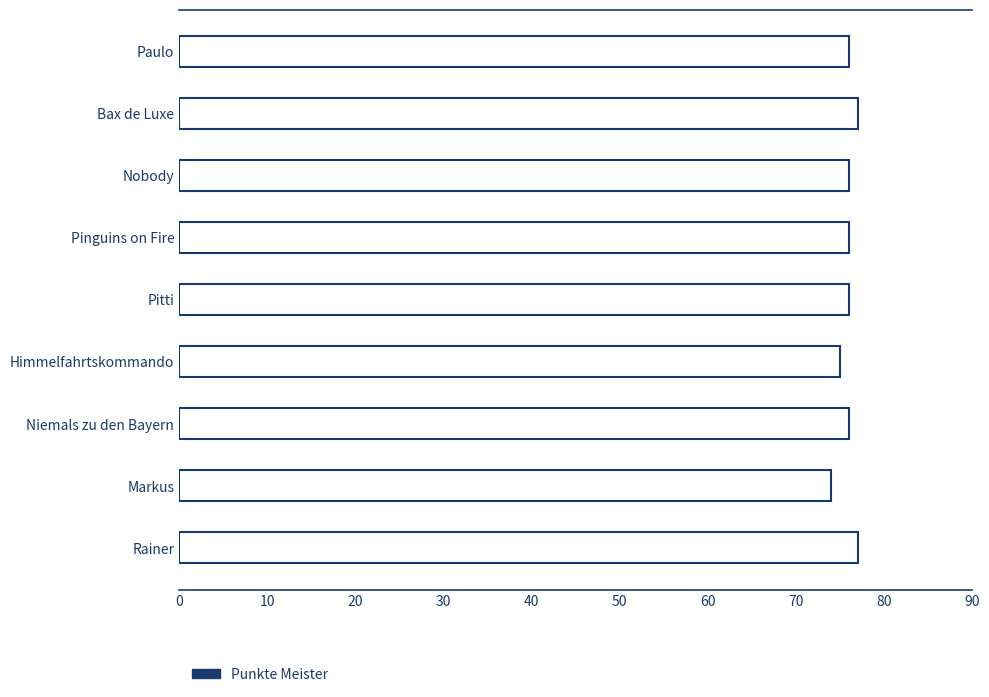

What is the value of the 9th bar from the top?

77